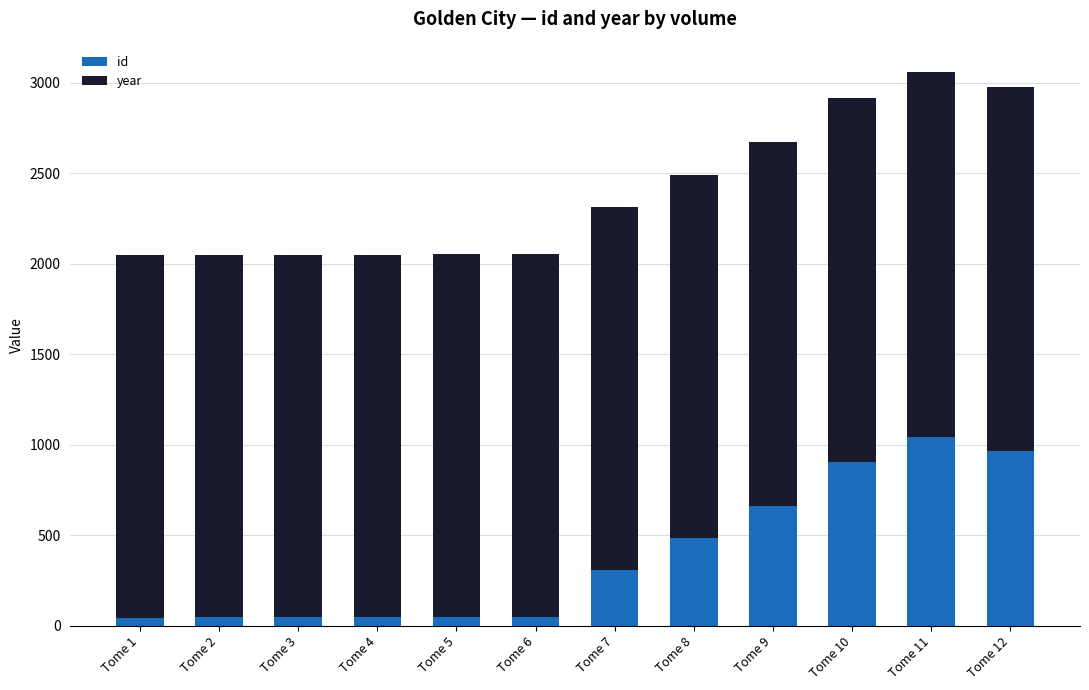

What is the total value across all series at Tome 8?

2492